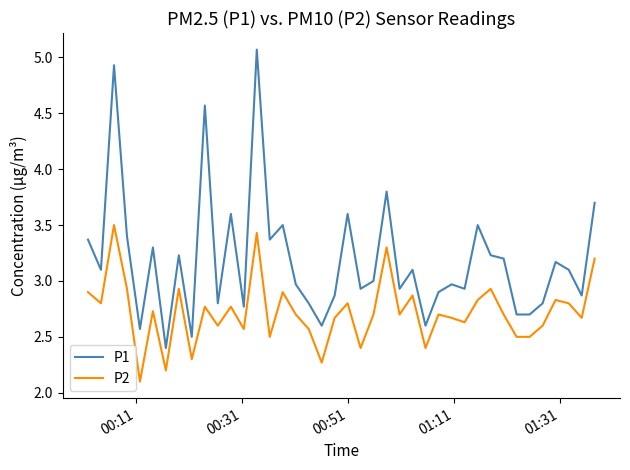

True or false: P1 and P2 cross at least once.

False